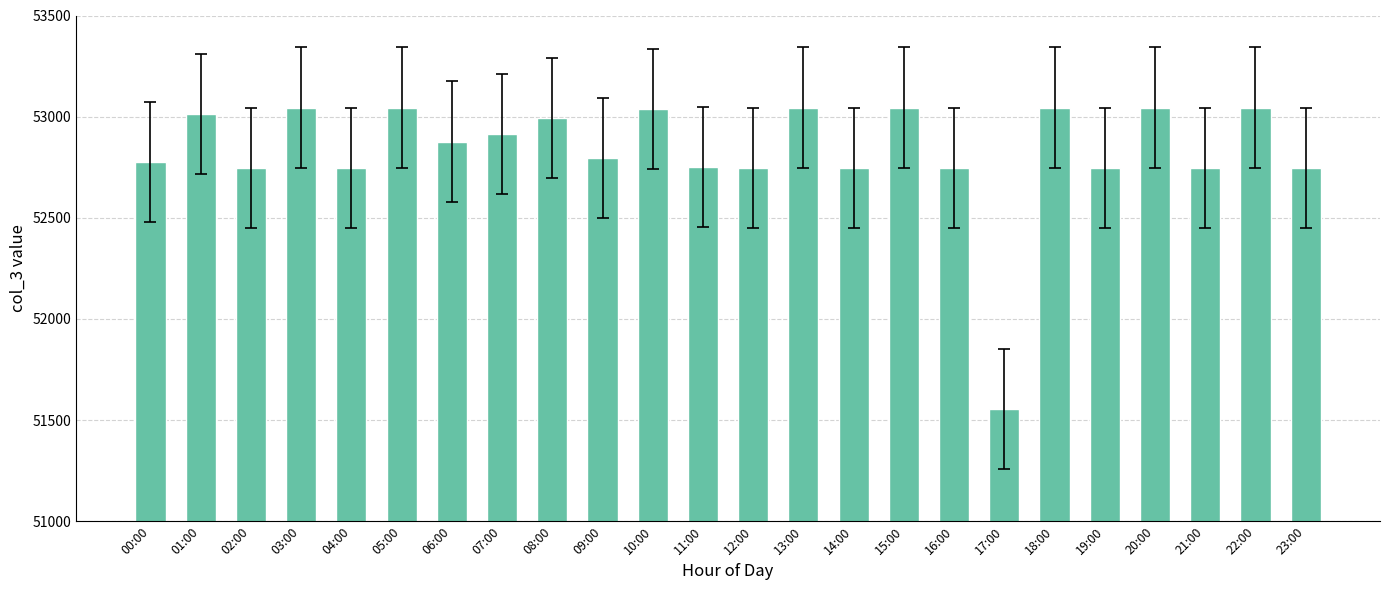

Does the chart contain stacked bars?

No